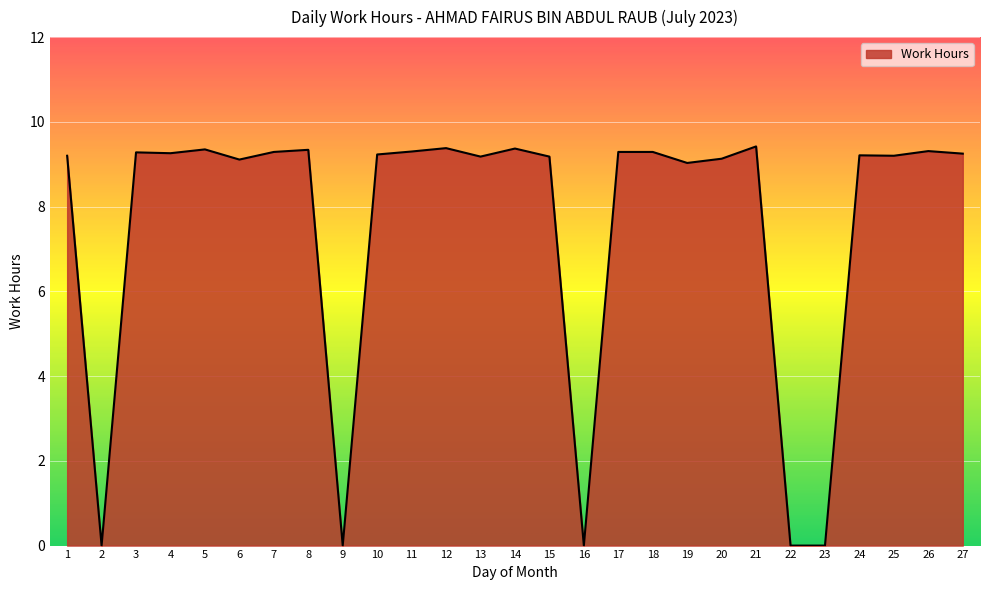

Count the number of categories in the chart.

27